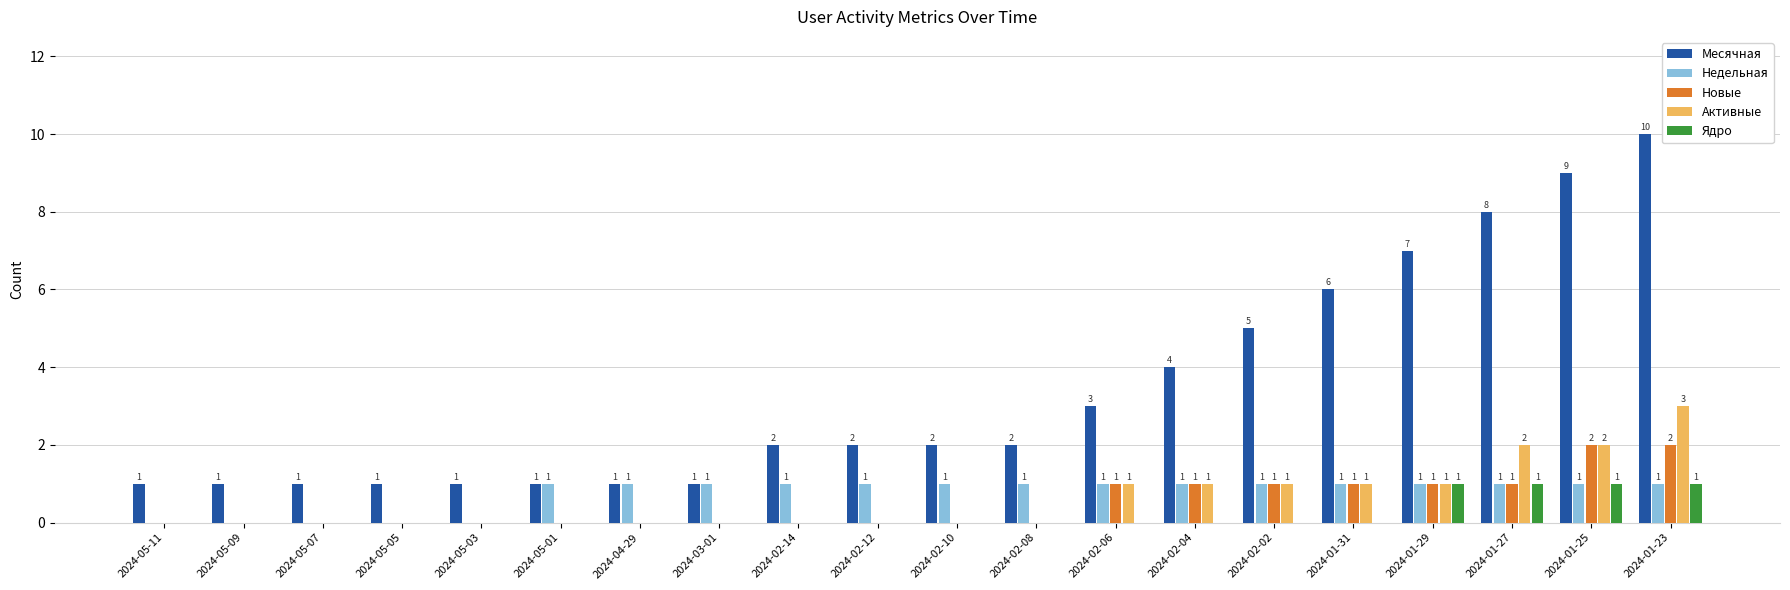

Is it true that Недельная equals 0 at 2024-02-02?

False